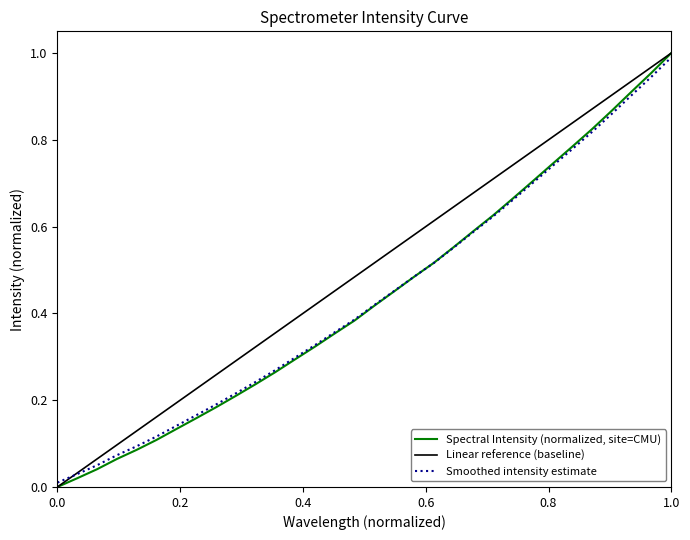

Reading right to left, what are all the values shown in this chart?

1.0	0.9	0.9	0.9	0.8	0.8	0.7	0.7	0.7	0.6	0.6	0.6	0.5	0.5	0.5	0.4	0.4	0.4	0.3	0.3	0.3	0.2	0.2	0.2	0.2	0.1	0.1	0.1	0.1	0.1	0.0	0.0